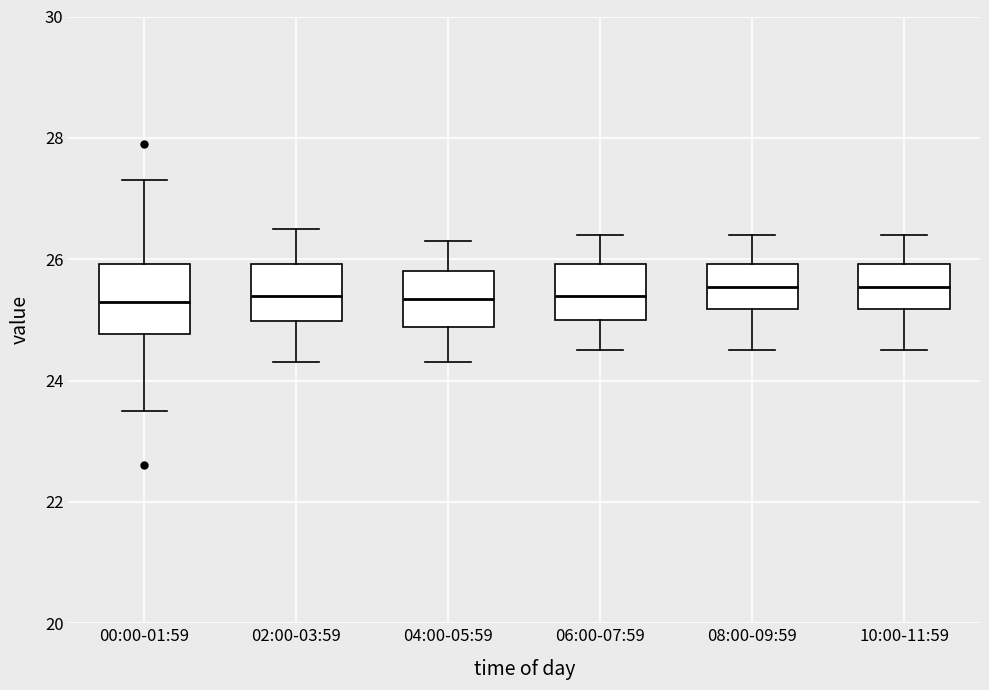

Reading left to right, transcribe this box plot: for each box, give where its median line is, the range the box spans, and where its two whiskers end, as read against the y-axis. The values are not printed on the chart, so give them approximately, as read against the axis.

00:00-01:59: median 25.4, box 24.8 to 26.0, whiskers 23.6 to 27.4
02:00-03:59: median 25.4, box 25.0 to 26.0, whiskers 24.4 to 26.6
04:00-05:59: median 25.4, box 24.8 to 25.8, whiskers 24.4 to 26.4
06:00-07:59: median 25.4, box 25.0 to 26.0, whiskers 24.6 to 26.4
08:00-09:59: median 25.6, box 25.2 to 26.0, whiskers 24.6 to 26.4
10:00-11:59: median 25.6, box 25.2 to 26.0, whiskers 24.6 to 26.4